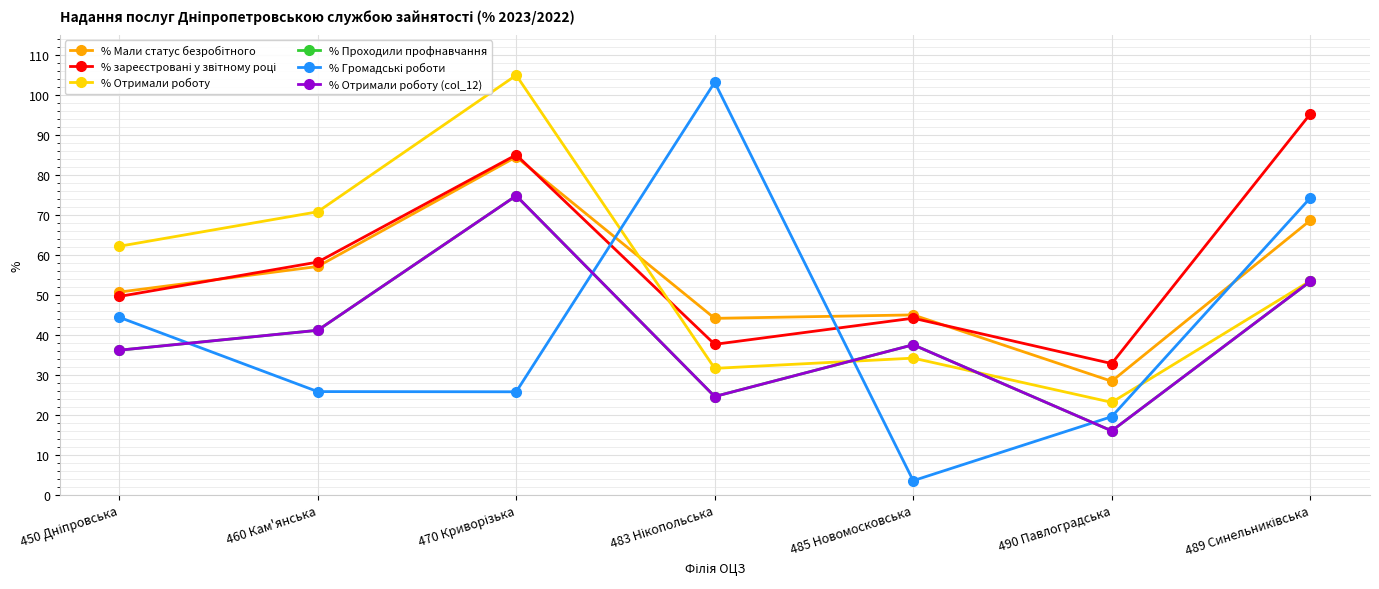

What is the label of the 4th point from the left?

483 Нікопольська